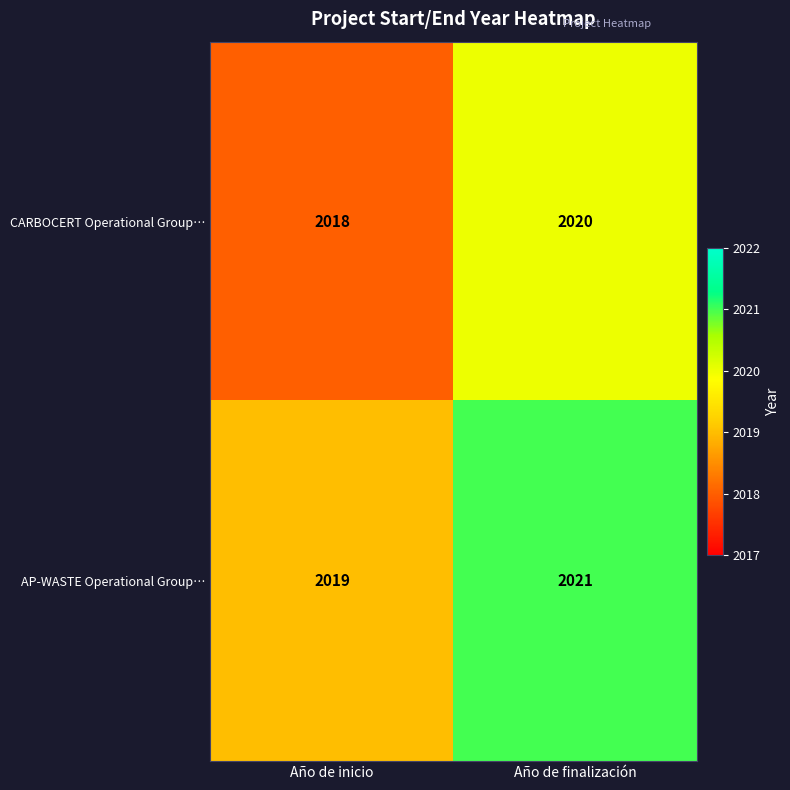

Which series has the largest total across all categories?

AP-WASTE Operational Group…